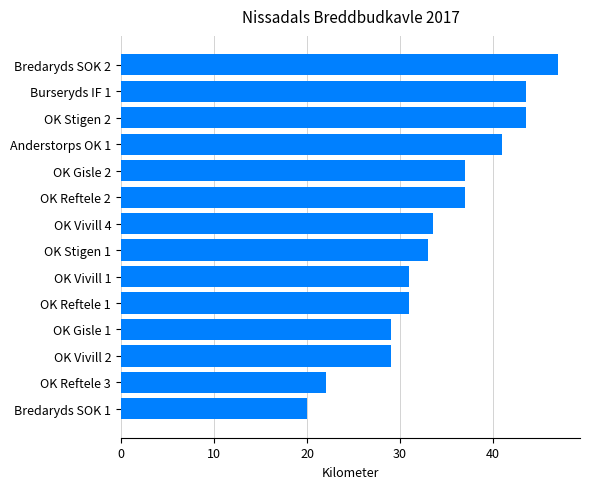

Where is the data nearest to the value 33?

OK Stigen 1